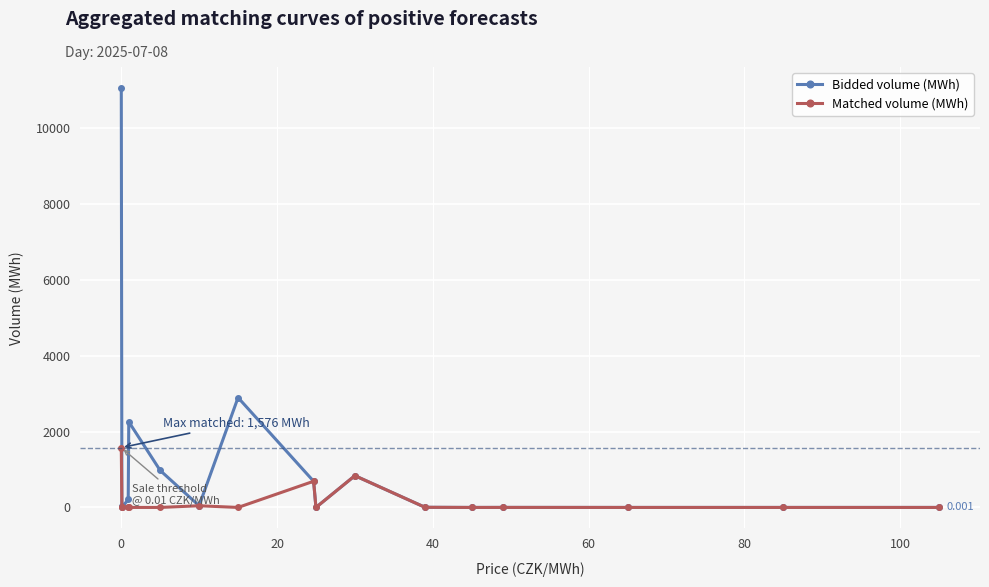

True or false: Matched volume (MWh) has more than 2 interior local peaks.

True